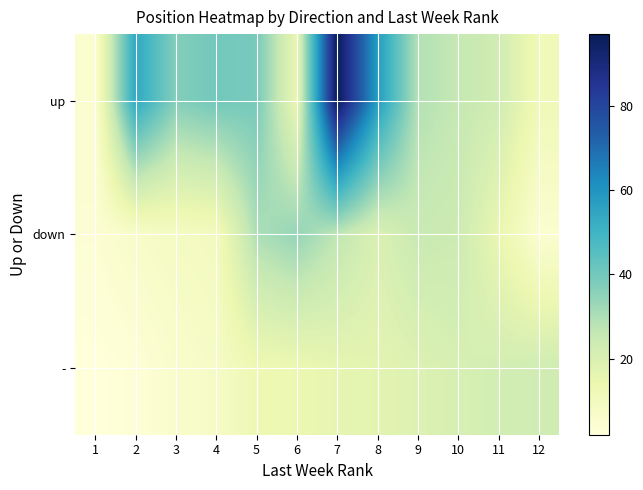

How many distinct data groups are displayed?

3